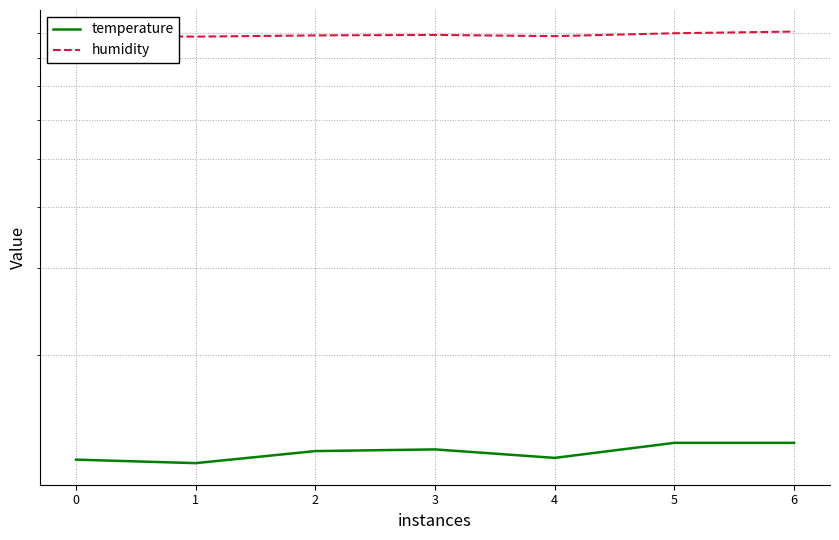

Reading left to right, list all the values displayed in this chart.

temperature: 12.3	12.1	12.8	12.9	12.4	13.3	13.3
humidity: 88.6	88.3	88.8	89.0	88.5	89.7	90.4